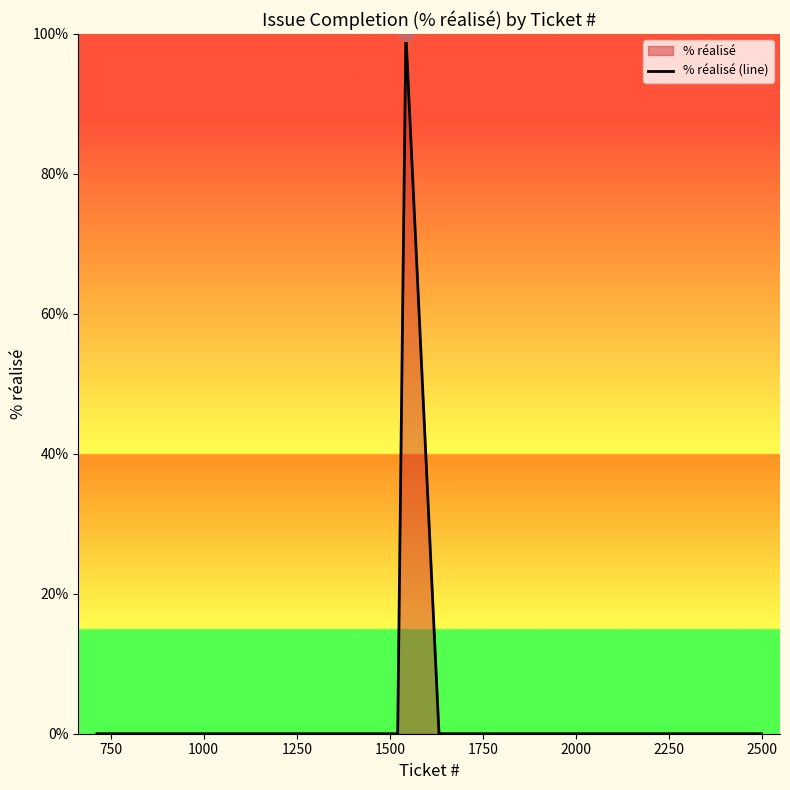

Does the chart have visible grid lines?

No